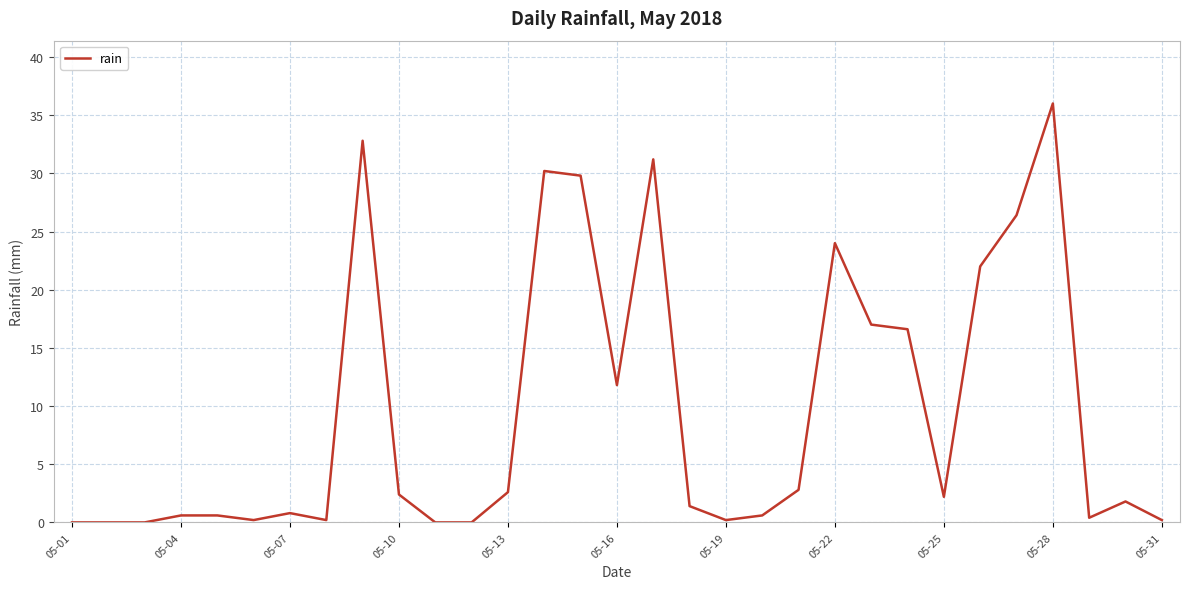

What is the greatest value displayed?

36.0